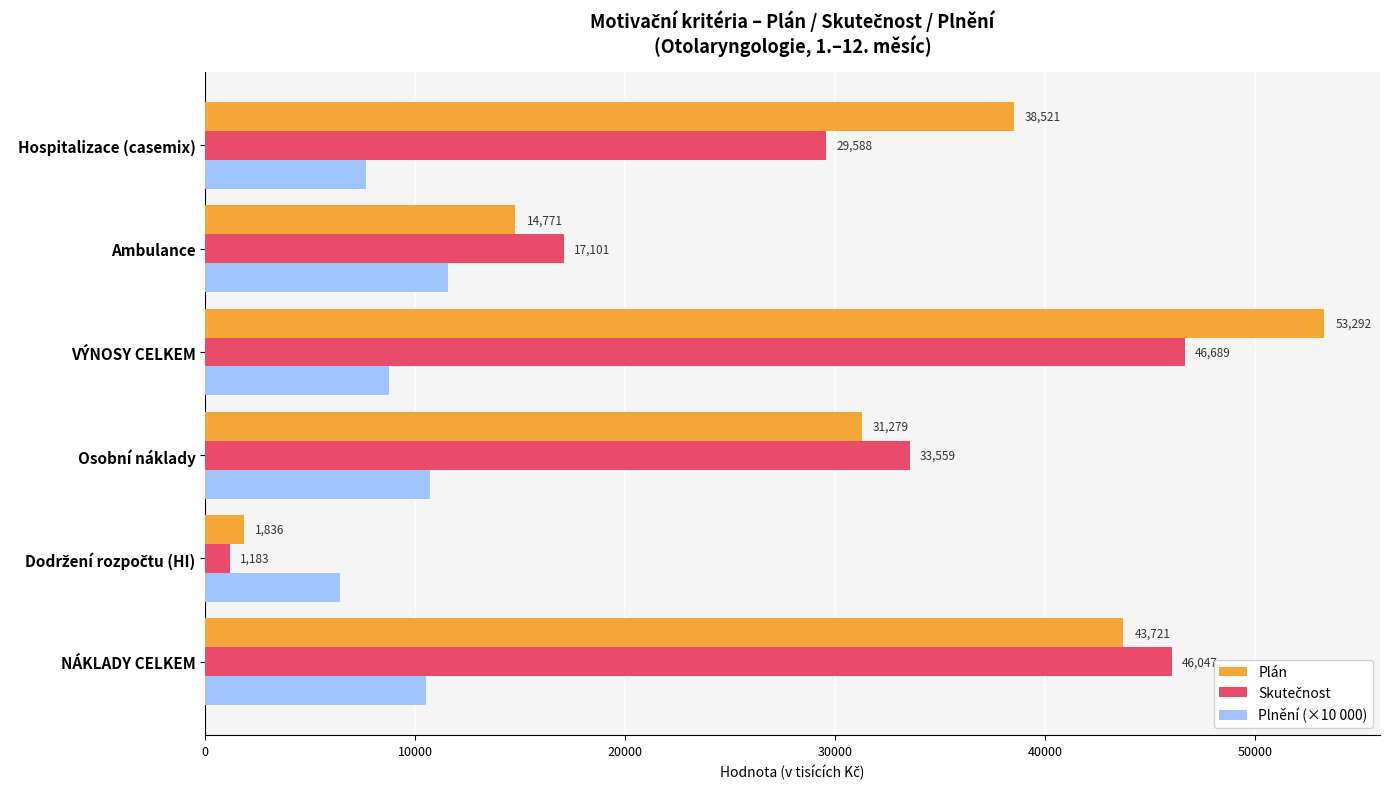

Which series changed the most between Osobní náklady and Hospitalizace (casemix)?

Plán